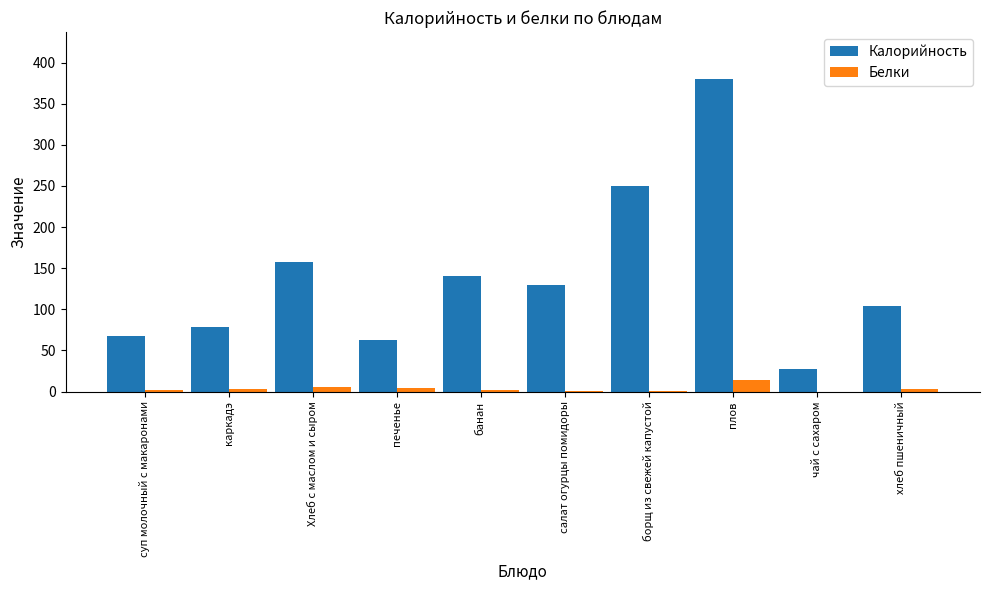

Count the number of data series in this chart.

2